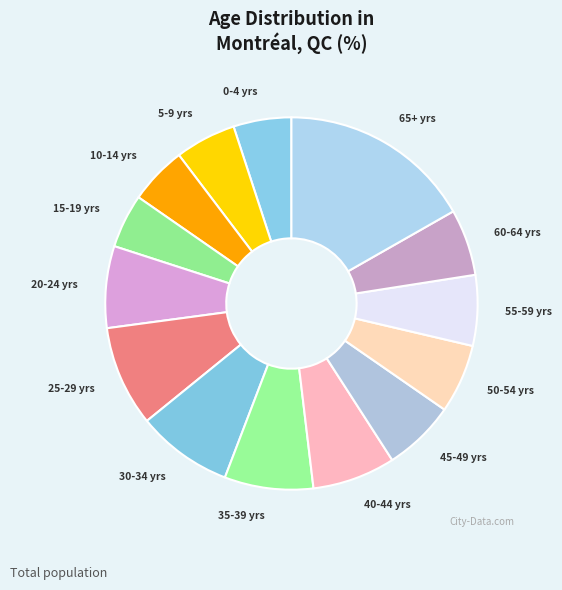

Count the number of slices in the pie.

14